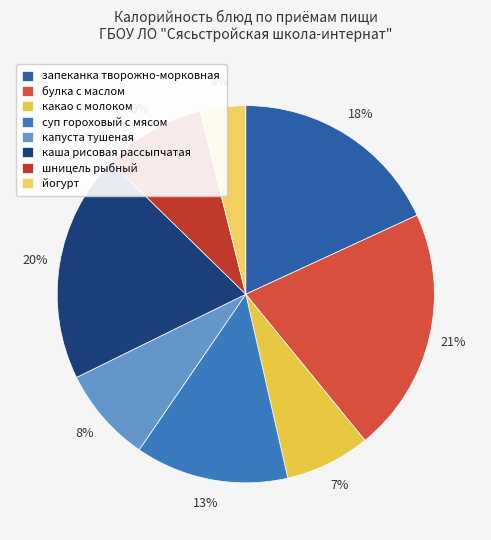

How many segments does this pie chart have?

8